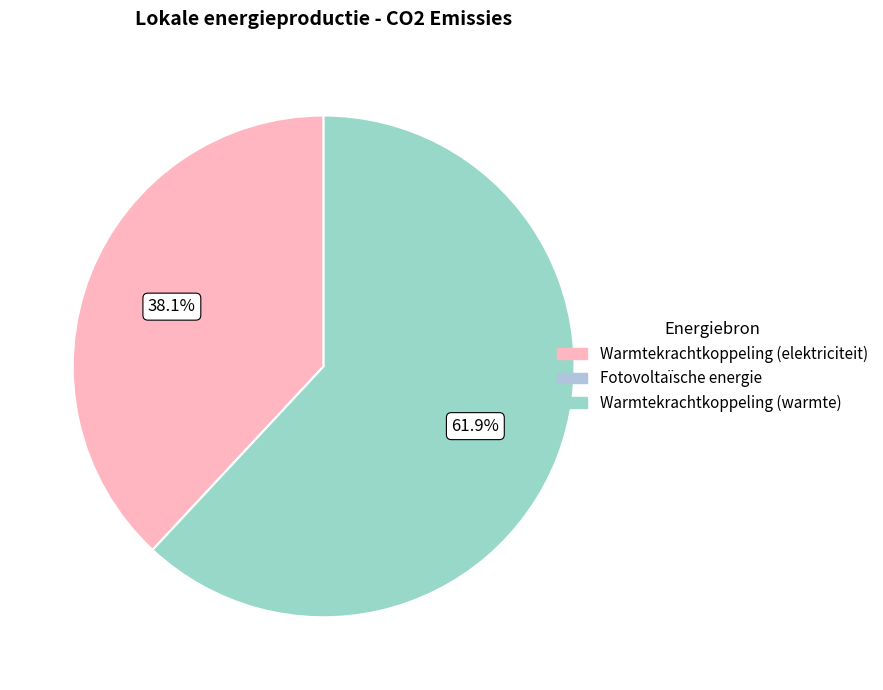

How many slices are in this pie chart?

3